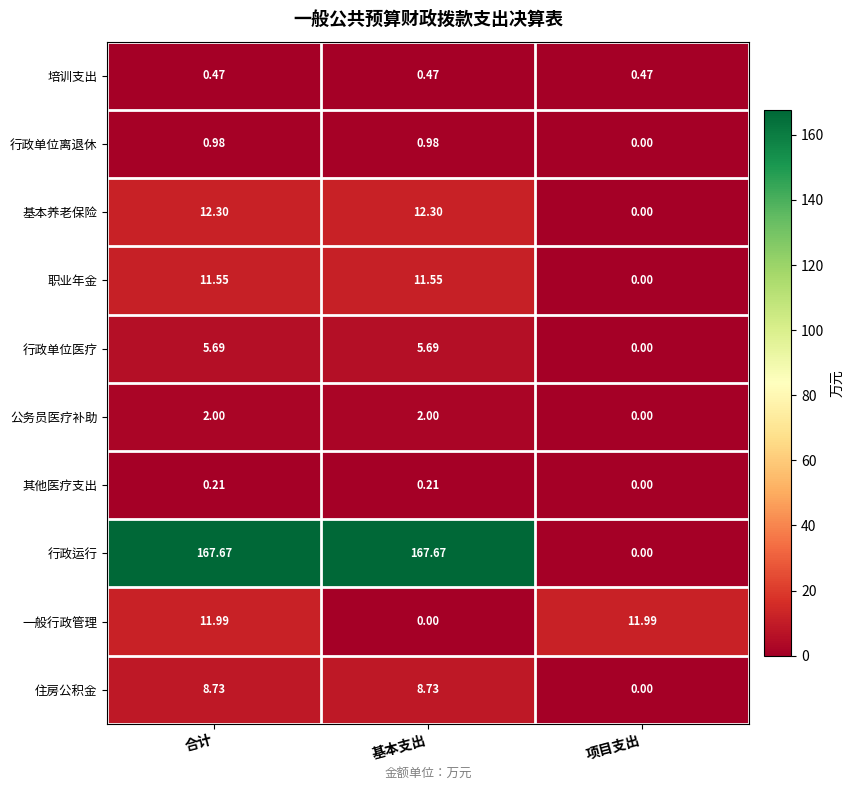

Which series changed the most between 基本支出 and 项目支出?

行政运行